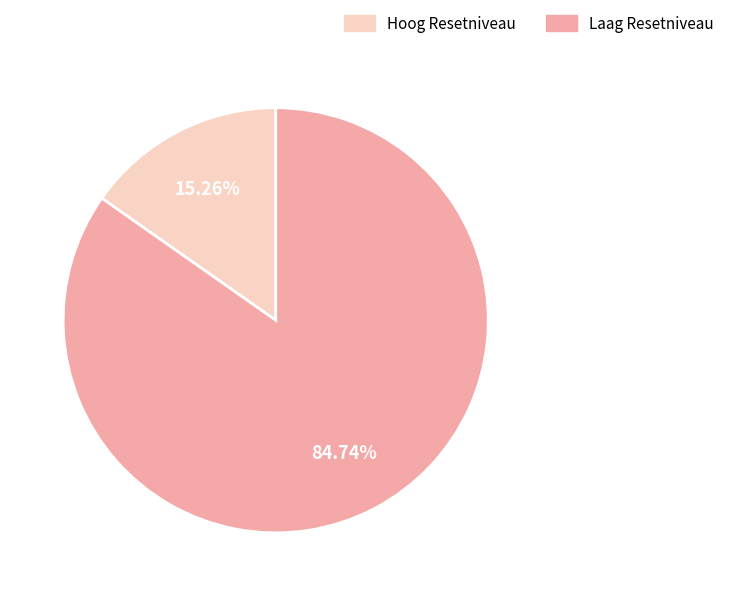

Which slice is the largest?

Laag Resetniveau